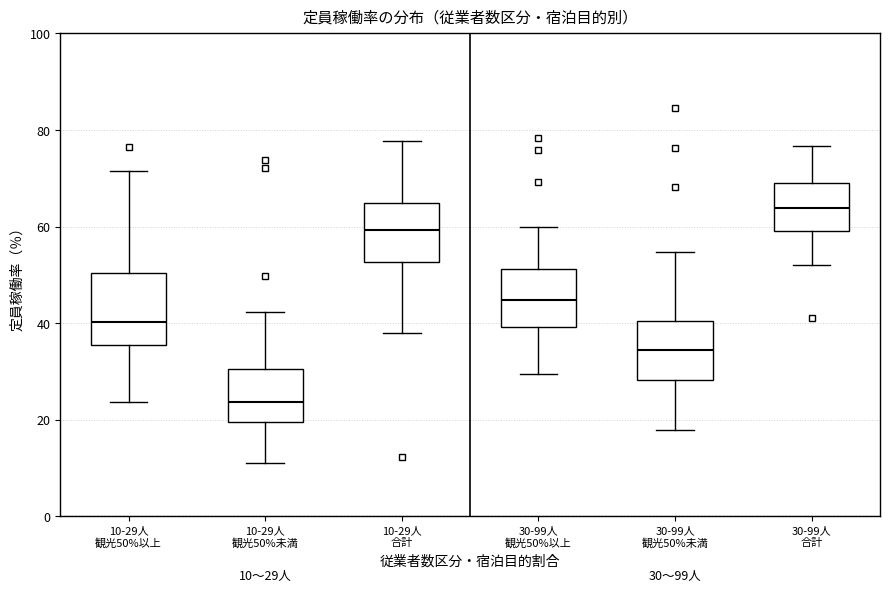

Which box is the tallest, from its lower edge to its upper edge?

10-29人 観光50%以上